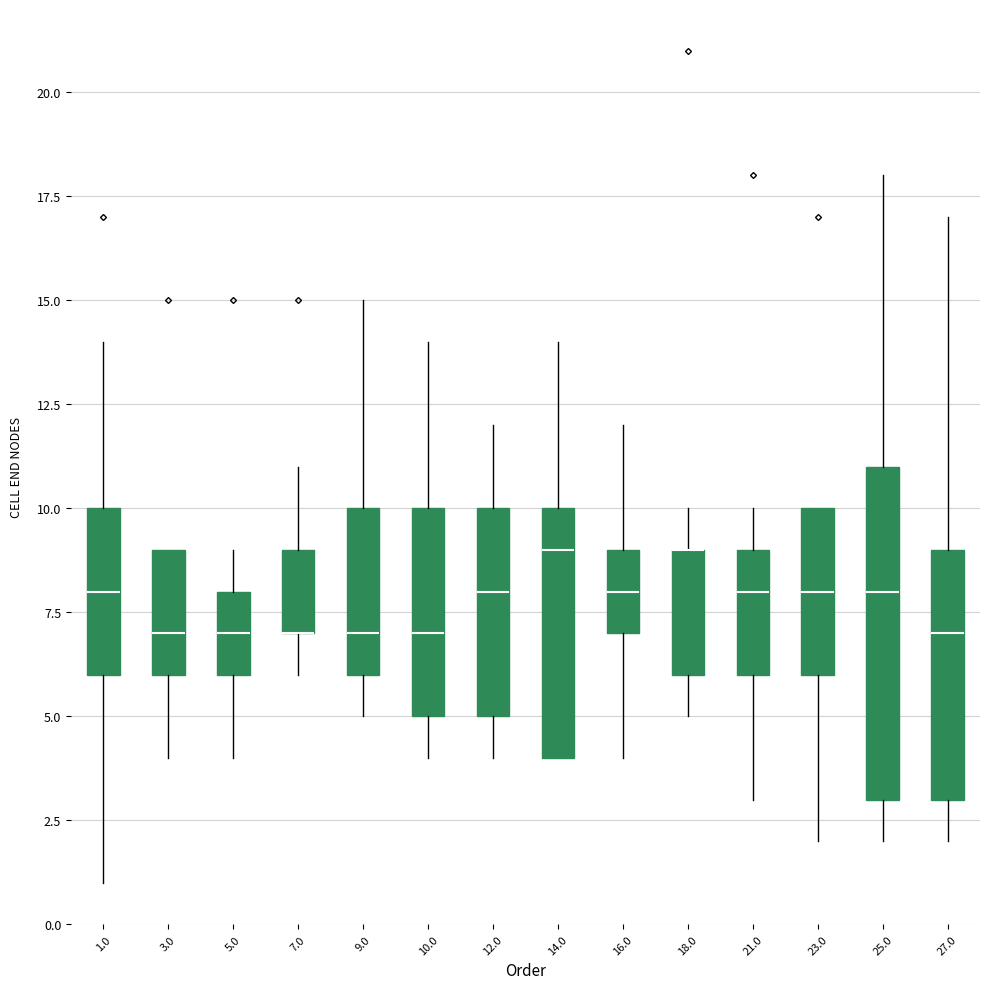

Reading left to right, transcribe this box plot: for each box, give where its median line is, the range the box spans, and where its two whiskers end, as read against the y-axis. The values are not printed on the chart, so give them approximately, as read against the axis.

1.0: median 8, box 6 to 10, whiskers 1 to 14
3.0: median 7, box 6 to 9, whiskers 4 to 9
5.0: median 7, box 6 to 8, whiskers 4 to 9
7.0: median 7 (drawn on the box's lower edge), box 7 to 9, whiskers 6 to 11
9.0: median 7, box 6 to 10, whiskers 5 to 15
10.0: median 7, box 5 to 10, whiskers 4 to 14
12.0: median 8, box 5 to 10, whiskers 4 to 12
14.0: median 9, box 4 to 10, whiskers 4 to 14
16.0: median 8, box 7 to 9, whiskers 4 to 12
18.0: median 9 (drawn on the box's upper edge), box 6 to 9, whiskers 5 to 10
21.0: median 8, box 6 to 9, whiskers 3 to 10
23.0: median 8, box 6 to 10, whiskers 2 to 10
25.0: median 8, box 3 to 11, whiskers 2 to 18
27.0: median 7, box 3 to 9, whiskers 2 to 17